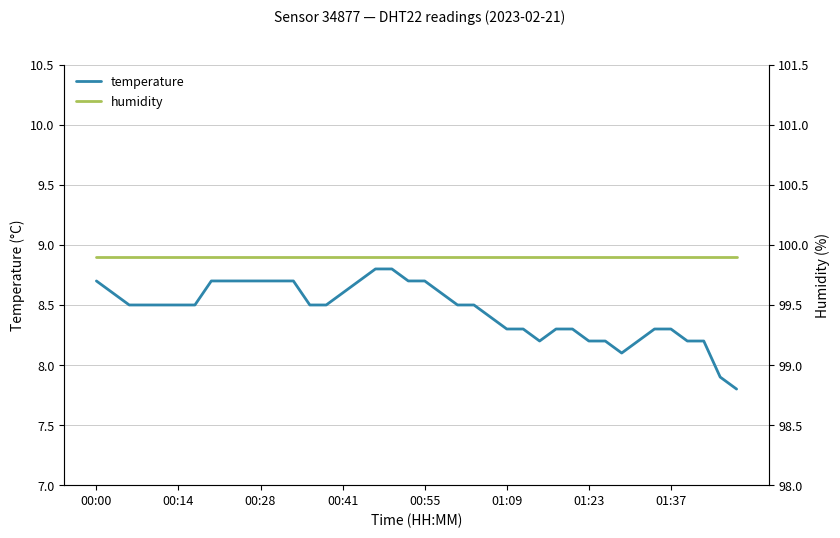

True or false: humidity and temperature cross at least once.

False